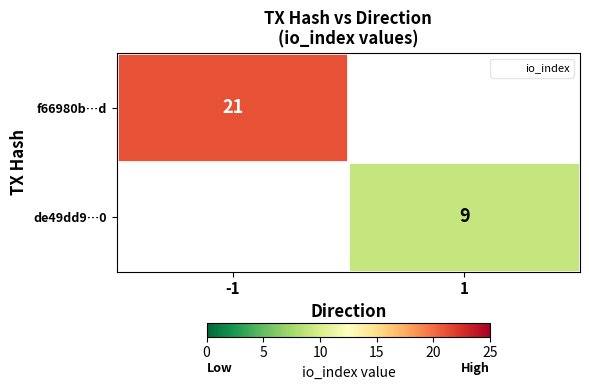

What is the difference between the highest and lowest values at 1?

9